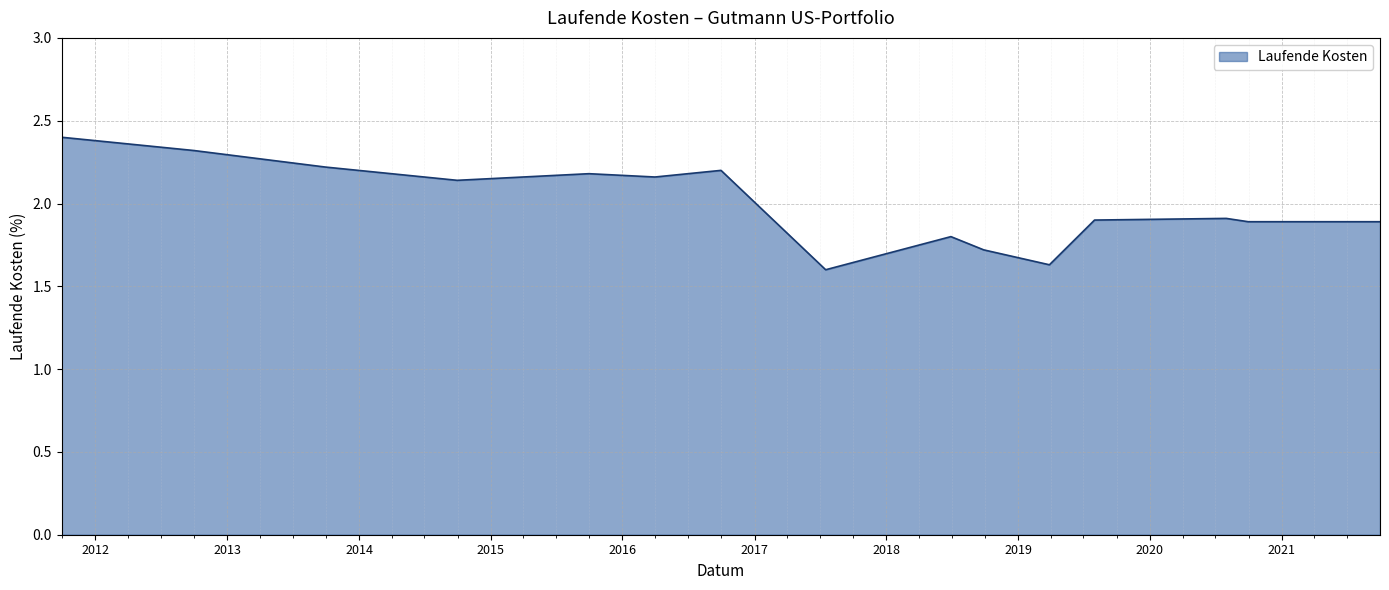

What is the maximum value shown in the chart?

2.4